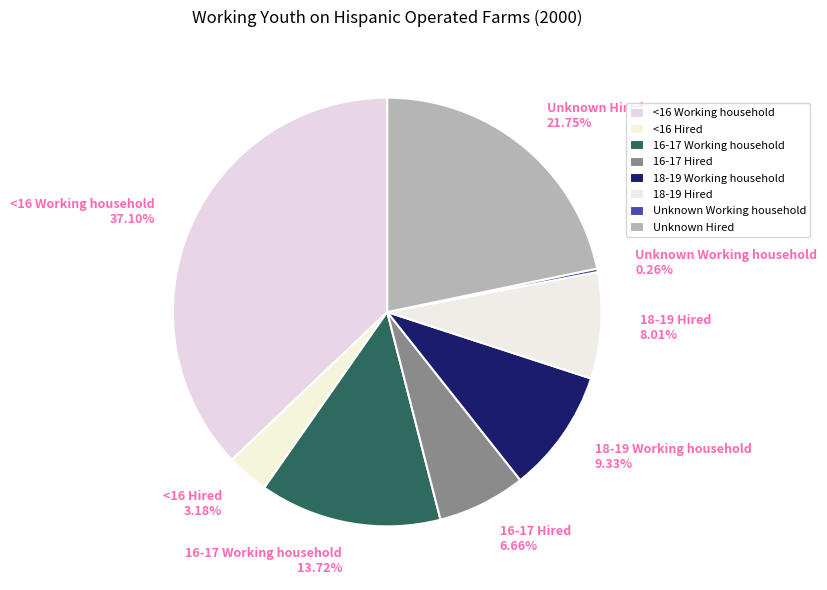

Approximately how many times larger is the value at 16-17 Hired compared to 18-19 Hired?

0.8